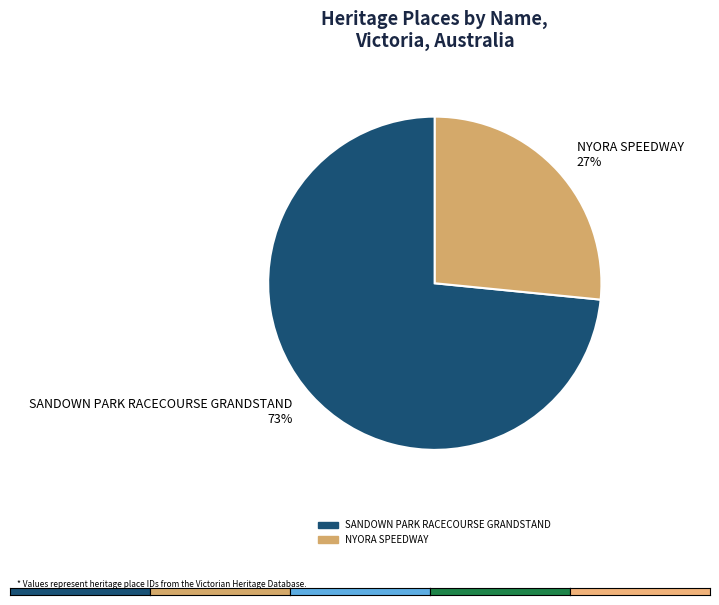

The SANDOWN PARK RACECOURSE GRANDSTAND slice represents 73% of the pie. True or false?

True